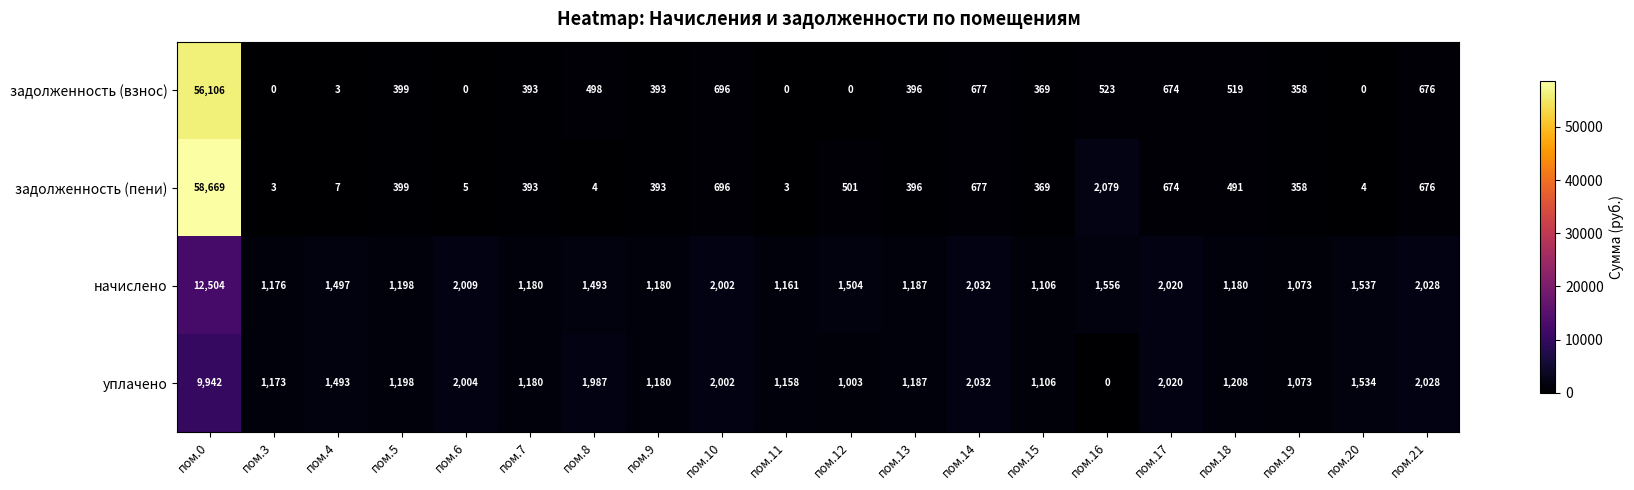

Which series has the widest spread of values?

задолженность (пени)